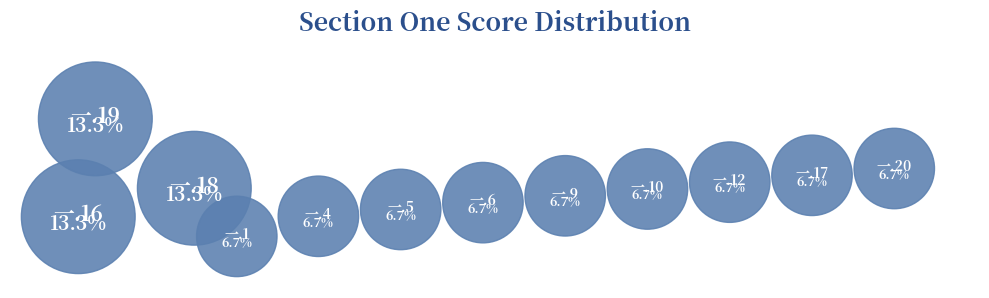

Is it true that 一.19 is 2% of the pie?

False